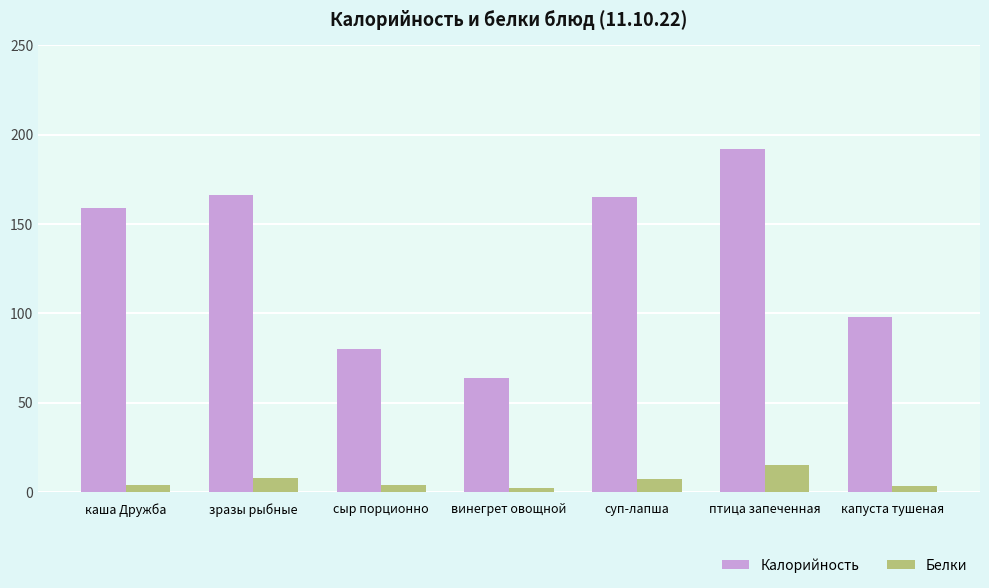

What is the average value of the Калорийность series?

132